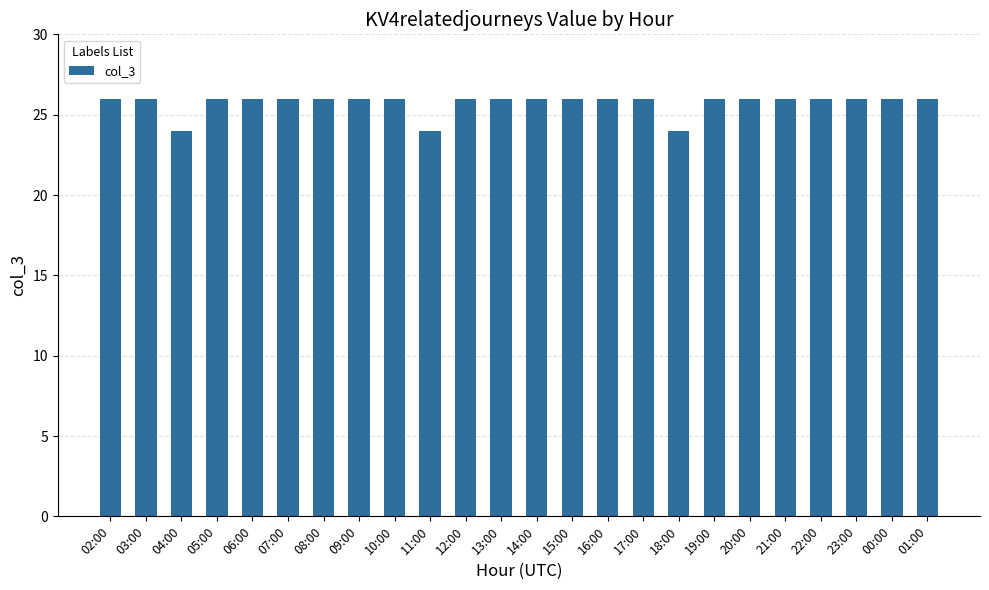

Is it true that the value at 13:00 is 26?

True